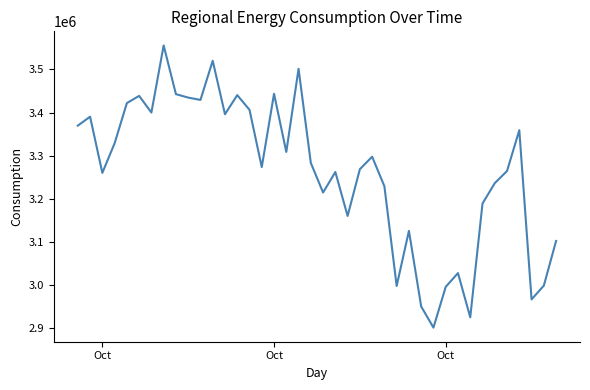

What is the minimum value shown in the chart?

2900868